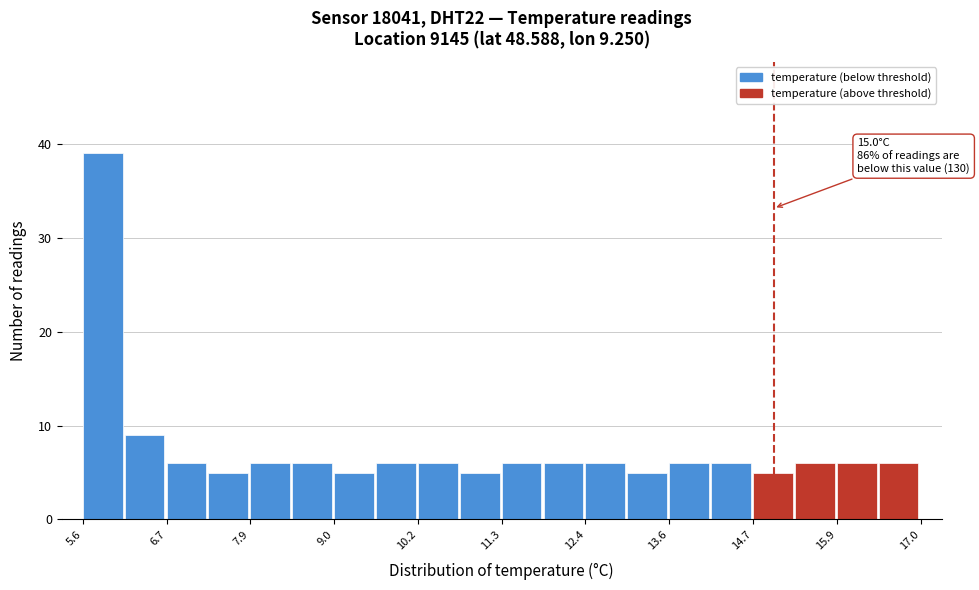

Read against the x-axis, roughly where is the centre of the tallest bar?

5.8